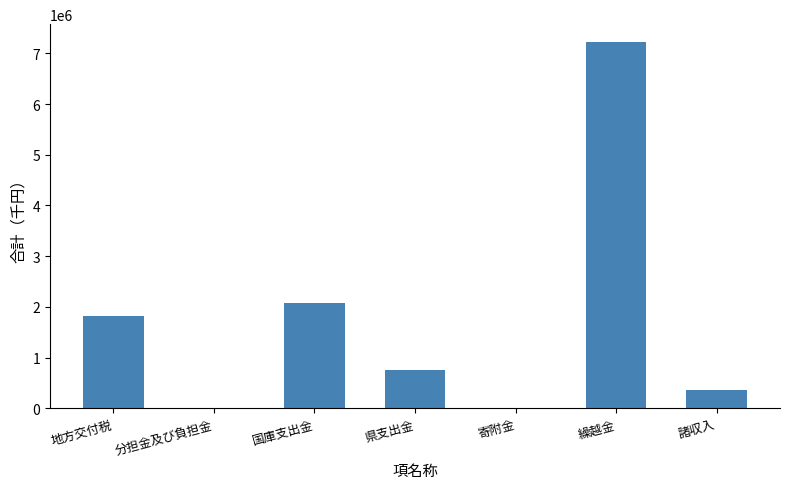

True or false: the data shows 659176 at 地方交付税.

False